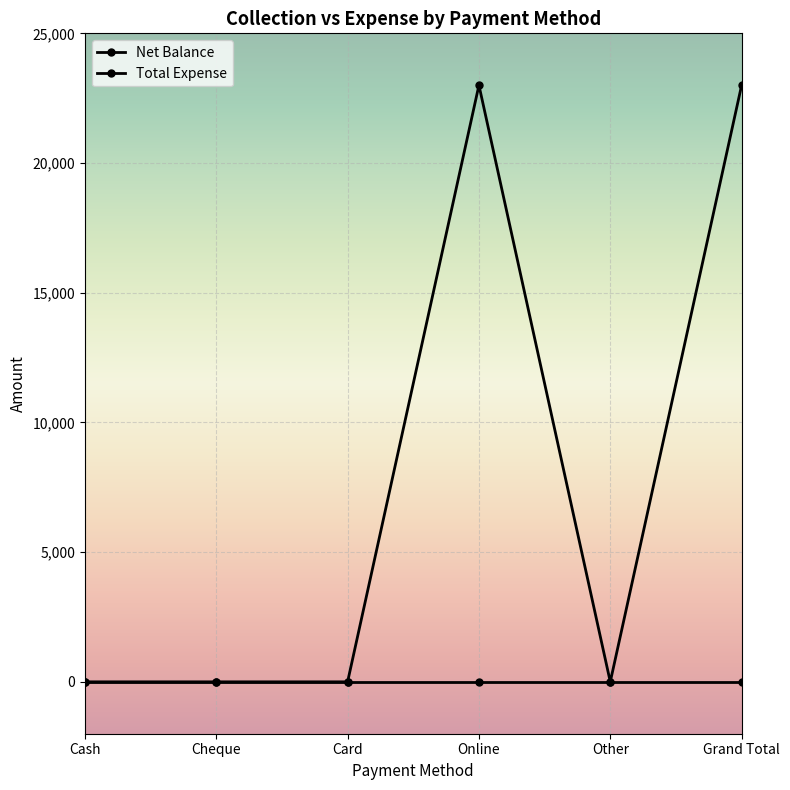

How many lines are shown in the chart?

2